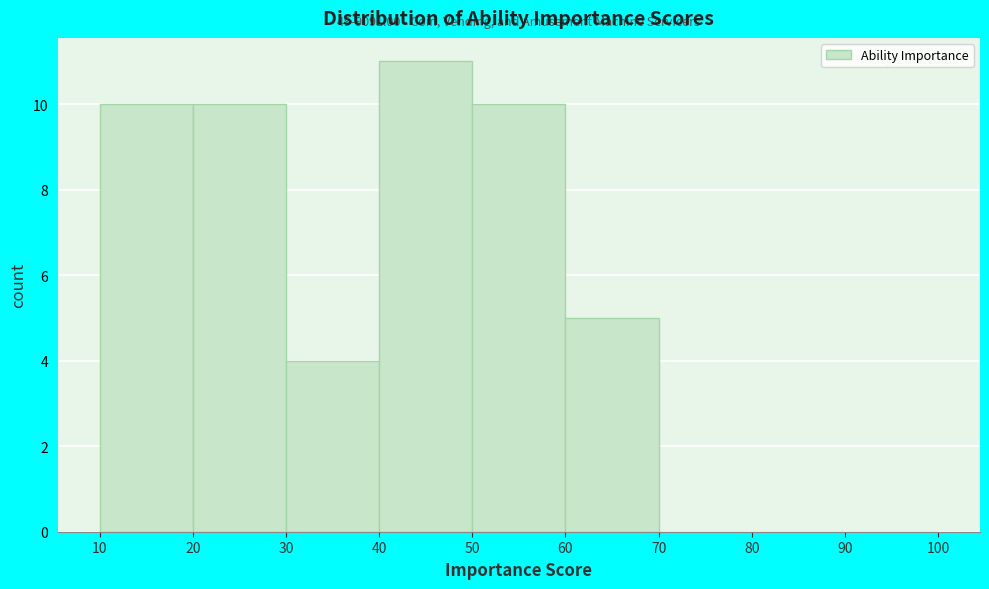

Over which range of the x-axis is the bar tallest?

40 to 50